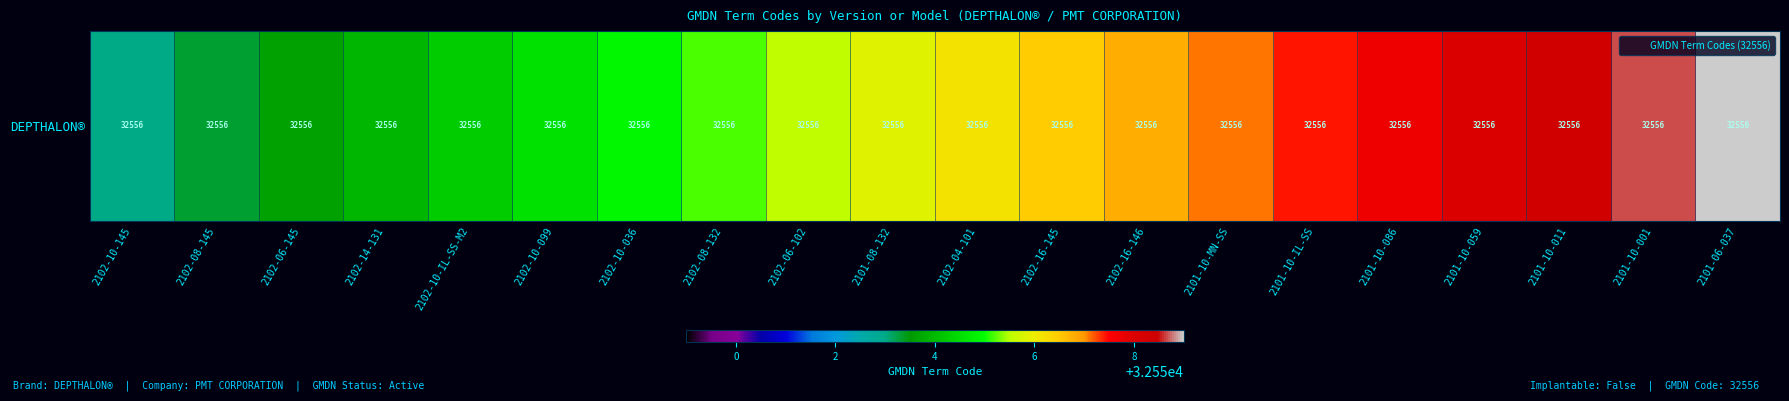

Rank the categories by value from highest to lowest.

2101-06-037, 2101-10-001, 2101-10-011, 2101-10-059, 2101-10-086, 2101-10-IL-SS, 2101-10-MN-SS, 2102-16-146, 2102-16-145, 2102-04-101, 2101-08-132, 2102-06-102, 2102-08-132, 2102-10-036, 2102-10-099, 2102-10-IL-SS-M2, 2102-14-131, 2102-06-145, 2102-08-145, 2102-10-145